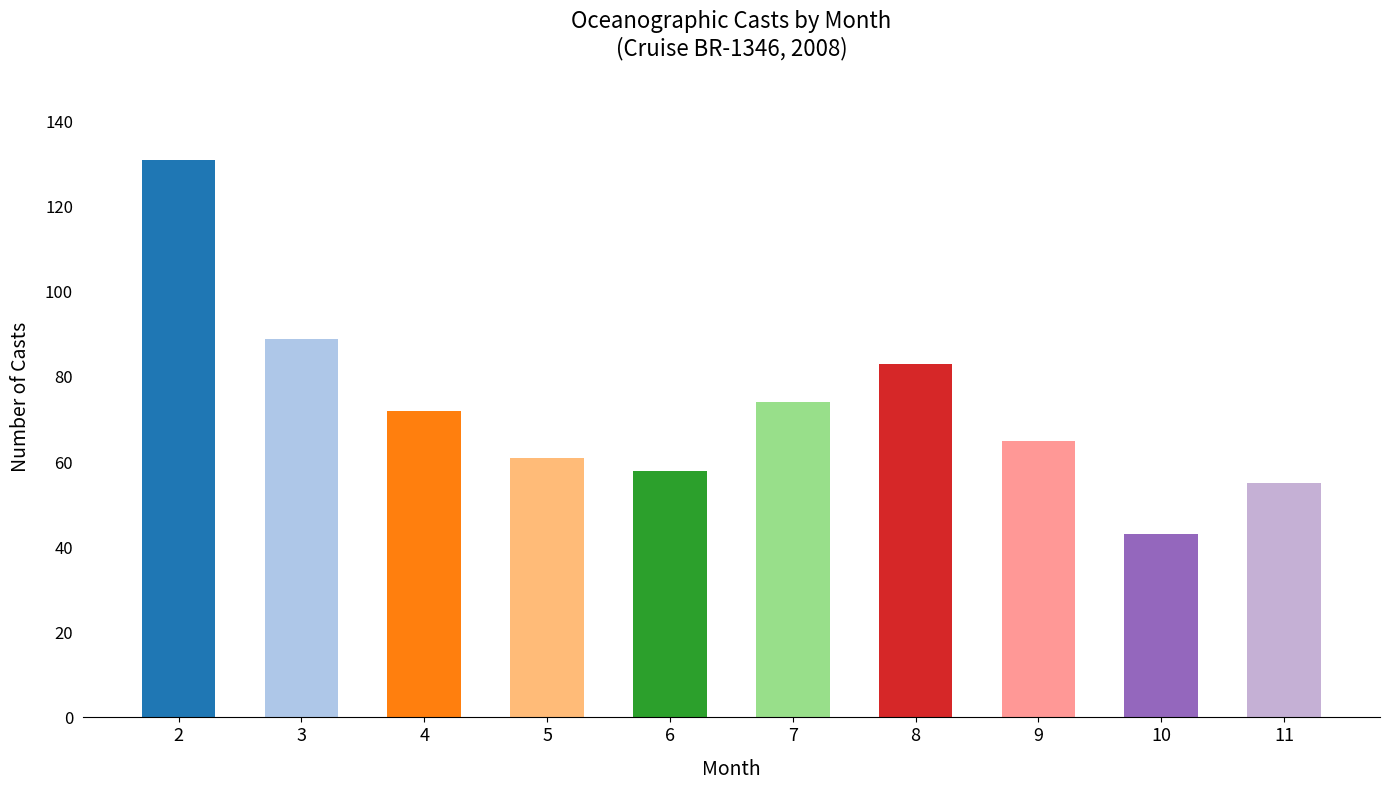

What is the average value?

73